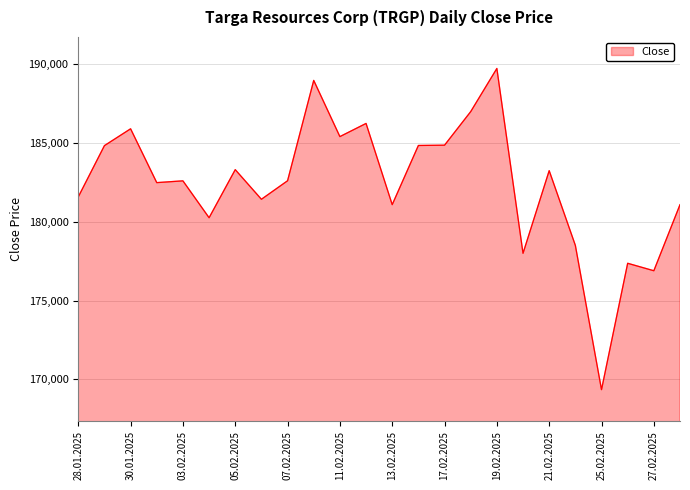

How many categories are shown in the chart?

24